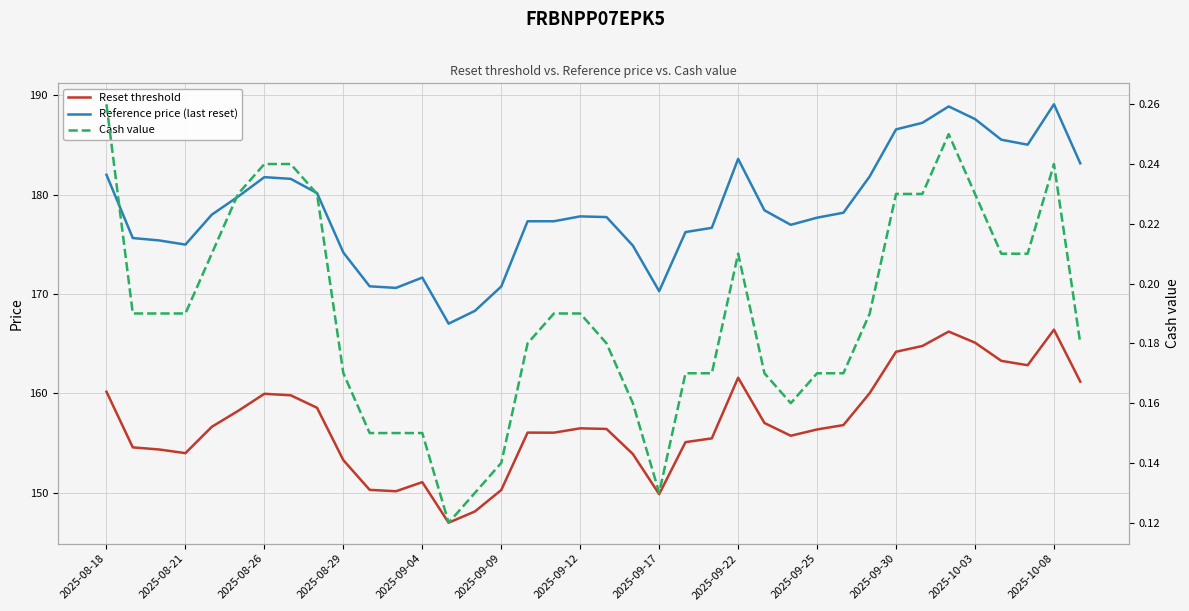

What is the maximum value for Reset threshold?

166.4